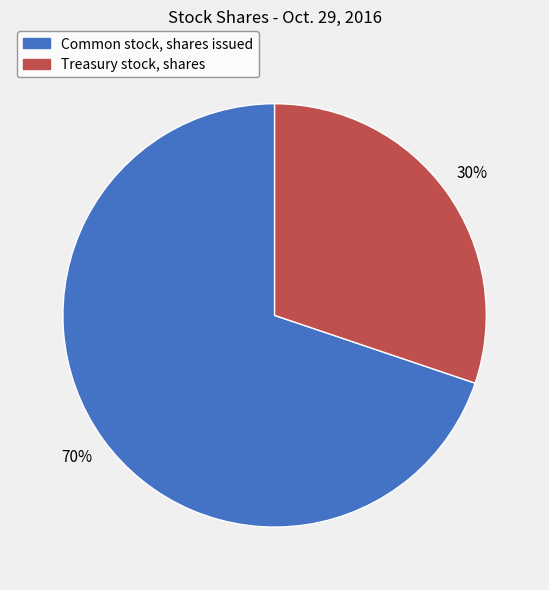

The Common stock, shares issued slice represents 75% of the pie. True or false?

False